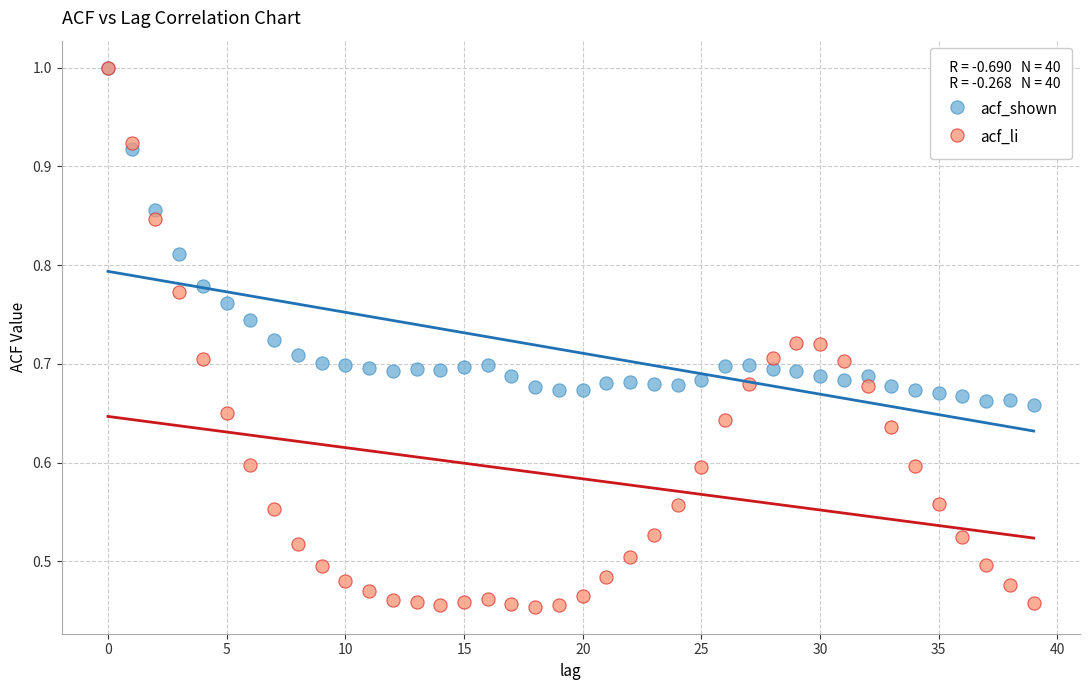

What are all the series names shown in the legend?

acf_shown, acf_li